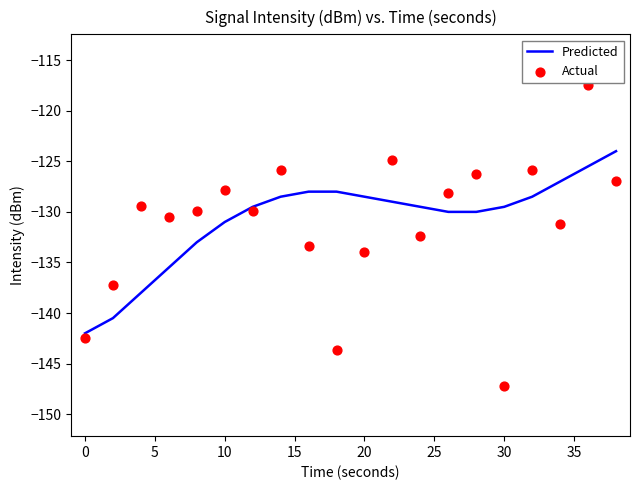

True or false: Predicted has a value of -142.0 at 0.

True